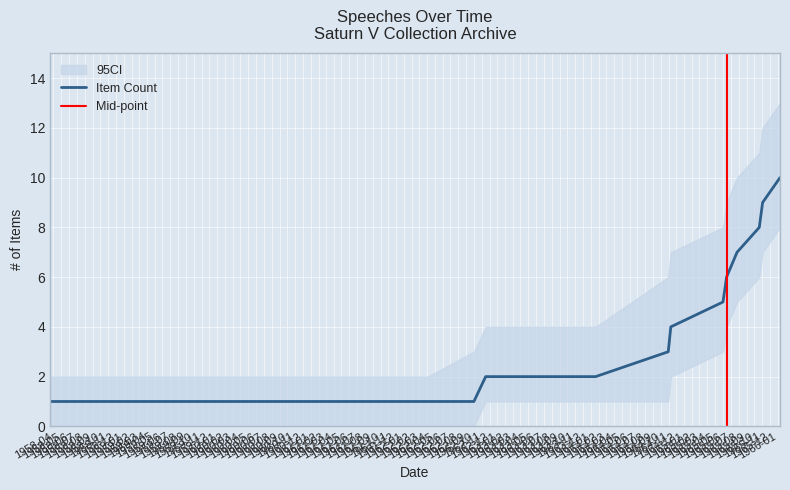

What value does the data have at 1965-11-03?

9